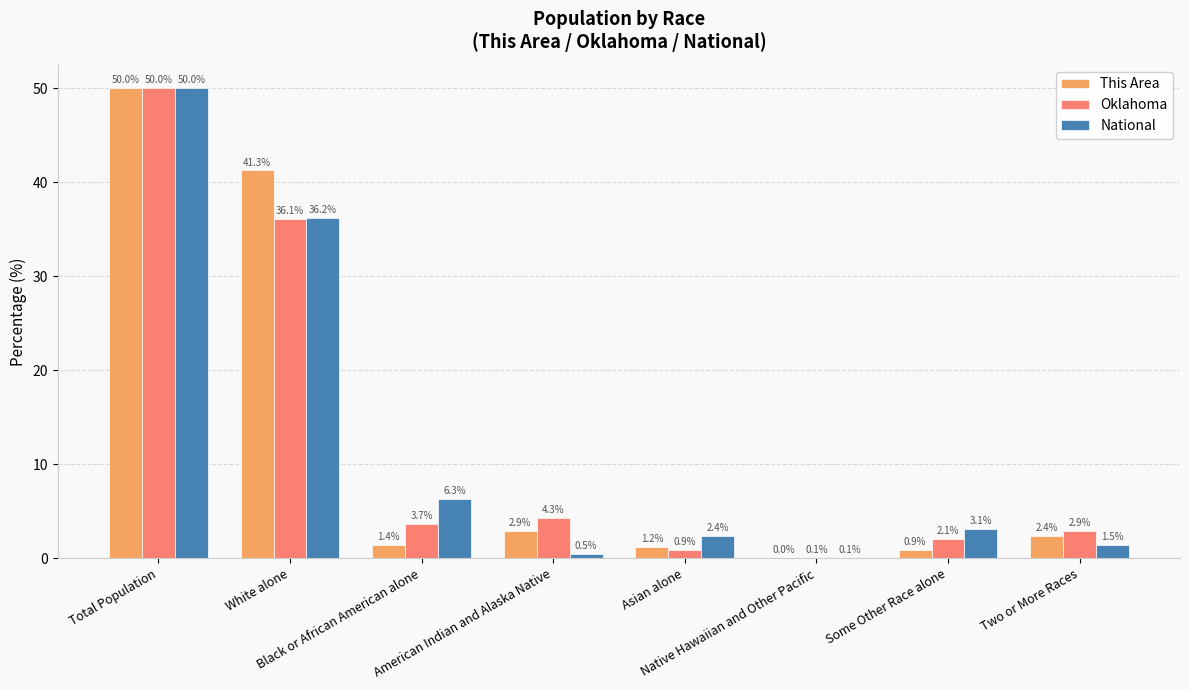

What are all the series names shown in the legend?

This Area, Oklahoma, National